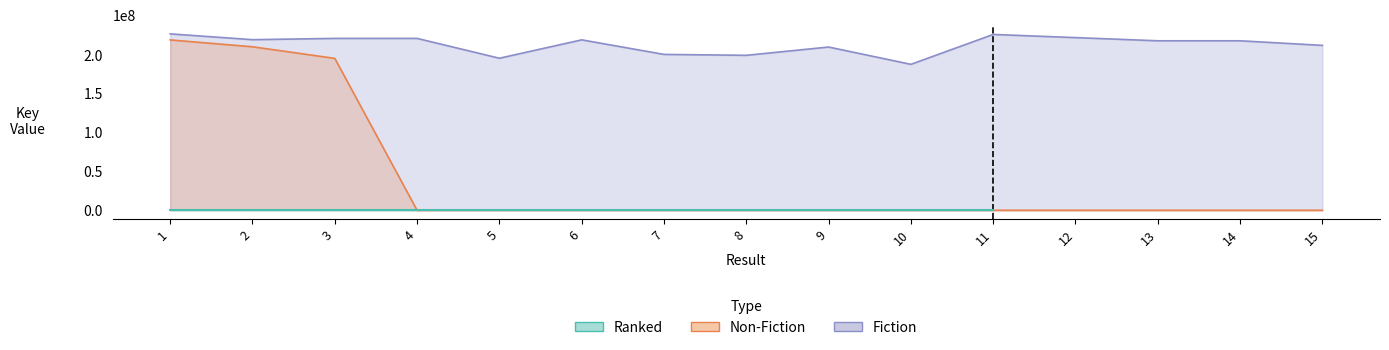

Does the chart display data point markers on the line(s)?

No